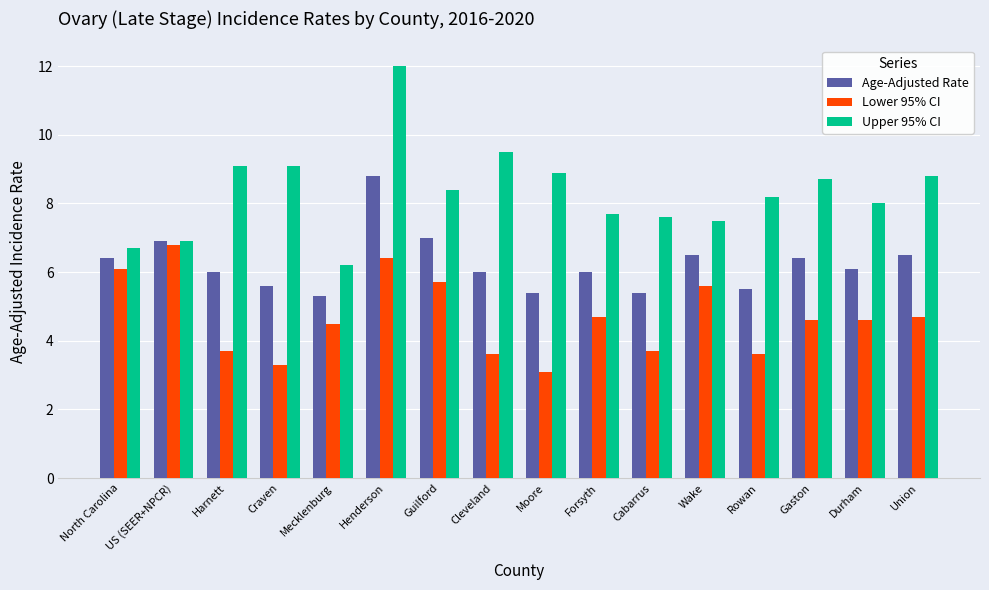

Reading left to right, list all the values displayed in this chart.

Age-Adjusted Rate: 6.4	6.9	6.0	5.6	5.3	8.8	7.0	6.0	5.4	6.0	5.4	6.5	5.5	6.4	6.1	6.5
Lower 95% CI: 6.1	6.8	3.7	3.3	4.5	6.4	5.7	3.6	3.1	4.7	3.7	5.6	3.6	4.6	4.6	4.7
Upper 95% CI: 6.7	6.9	9.1	9.1	6.2	12.0	8.4	9.5	8.9	7.7	7.6	7.5	8.2	8.7	8.0	8.8